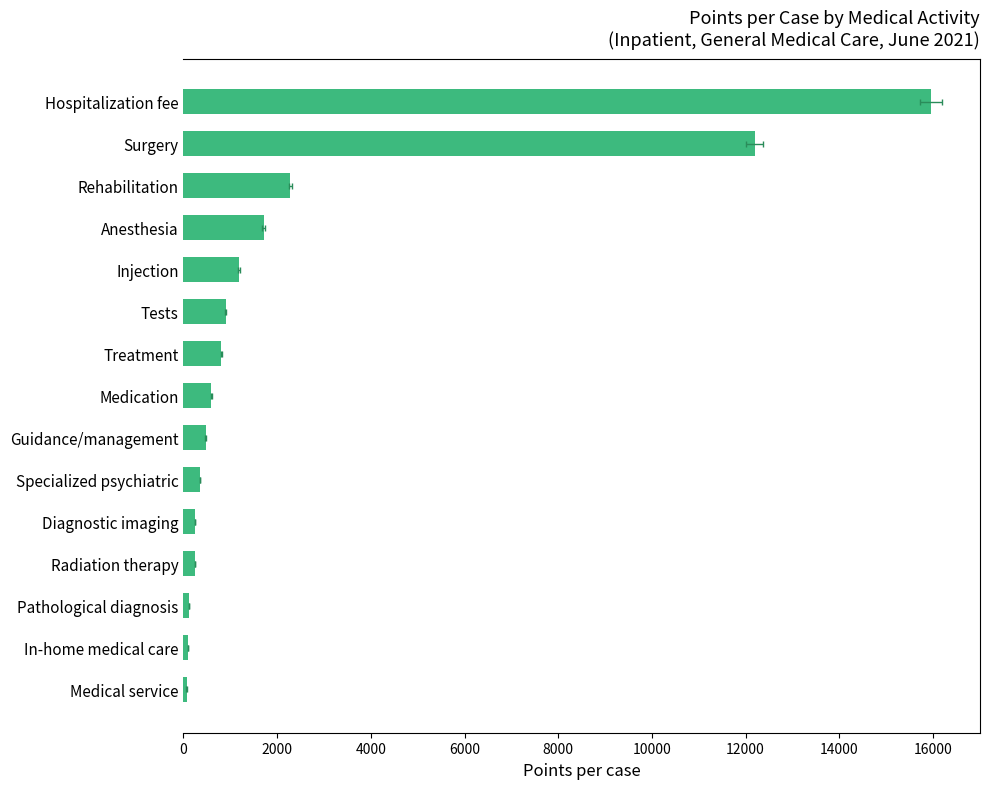

What is the difference between the maximum and minimum values?

15891.0